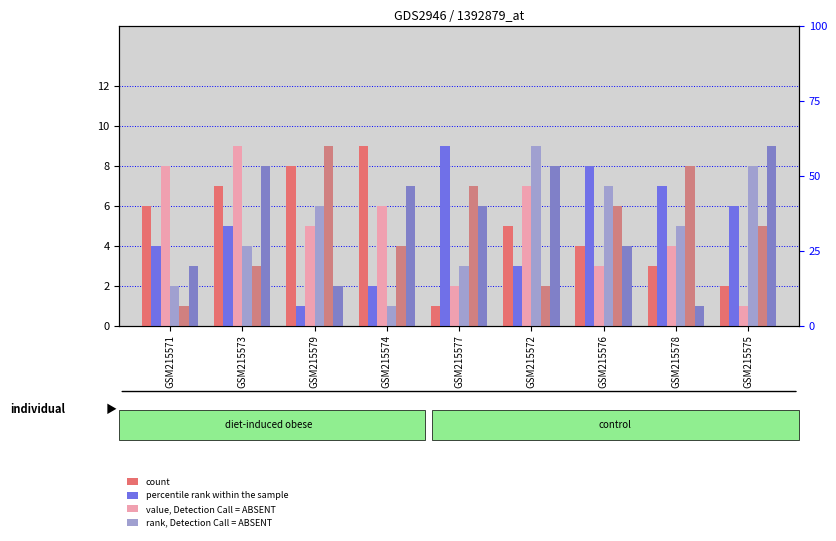

What is the label of the 1st bar from the left?

GSM215571